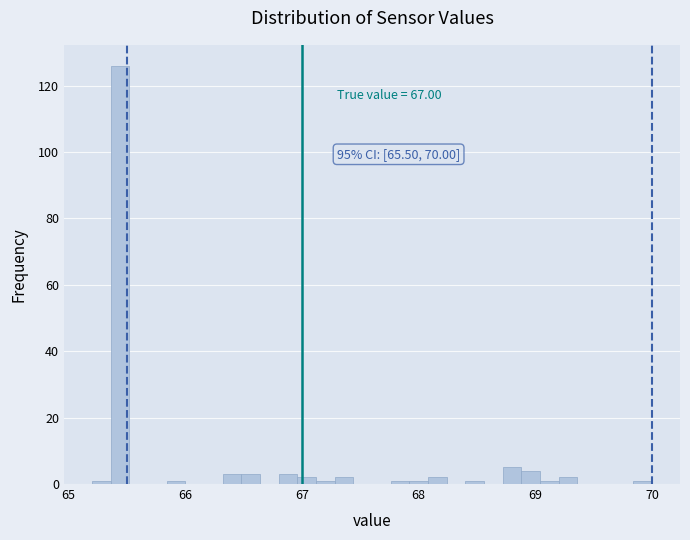

Read against the x-axis, roughly where is the centre of the tallest bar?

65.4